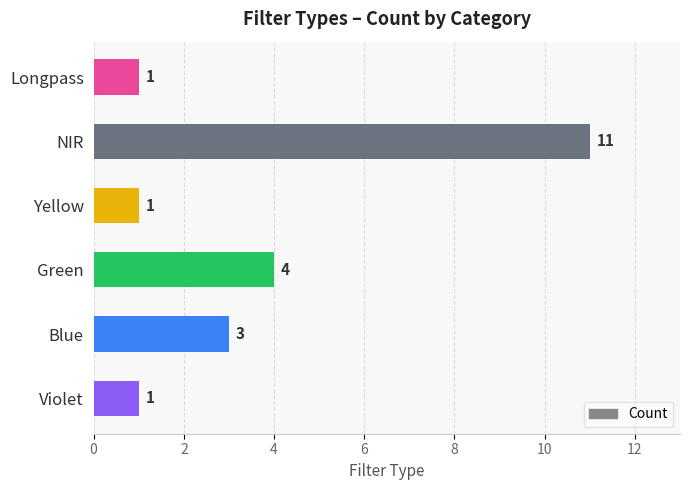

Reading top to bottom, what are all the values shown in this chart?

1	11	1	4	3	1